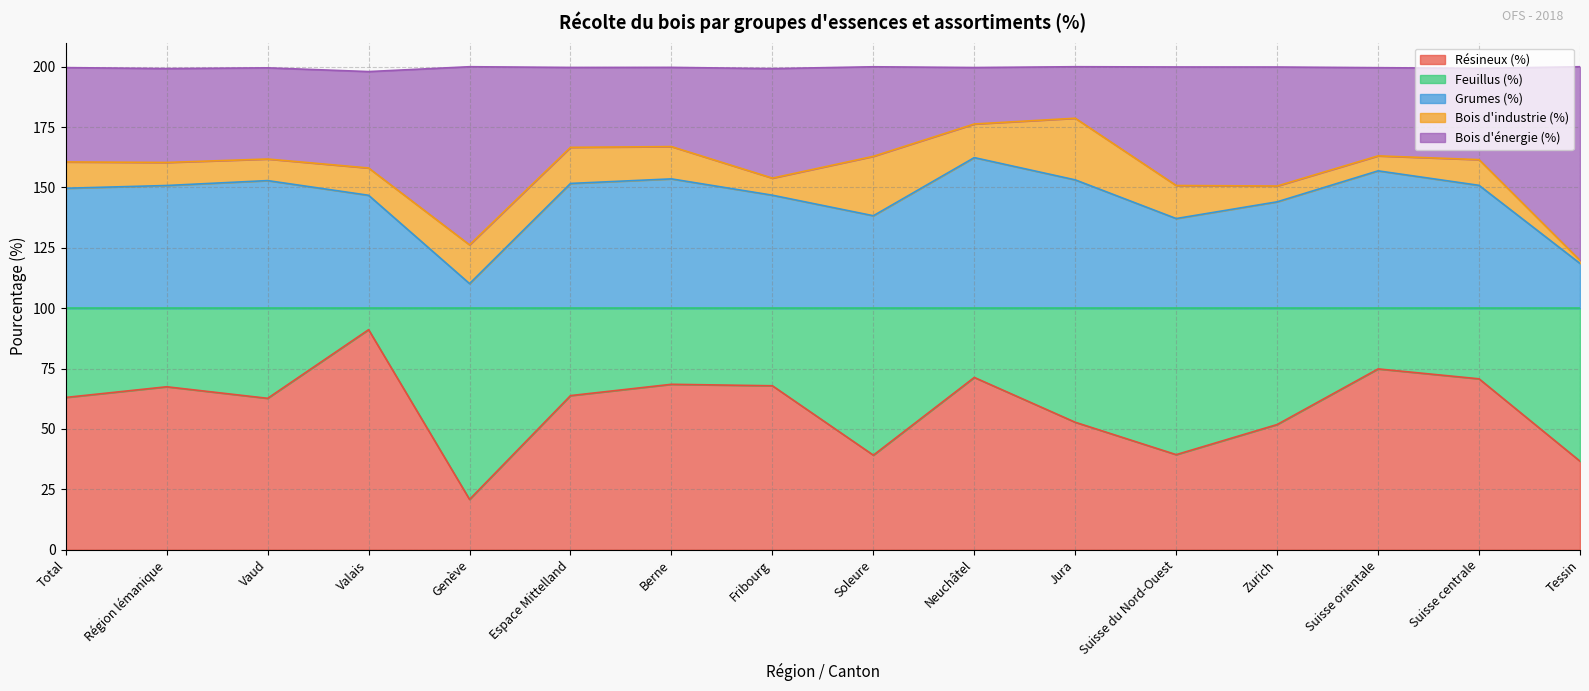

Is it true that Résineux (%) equals 89.6 at Jura?

False